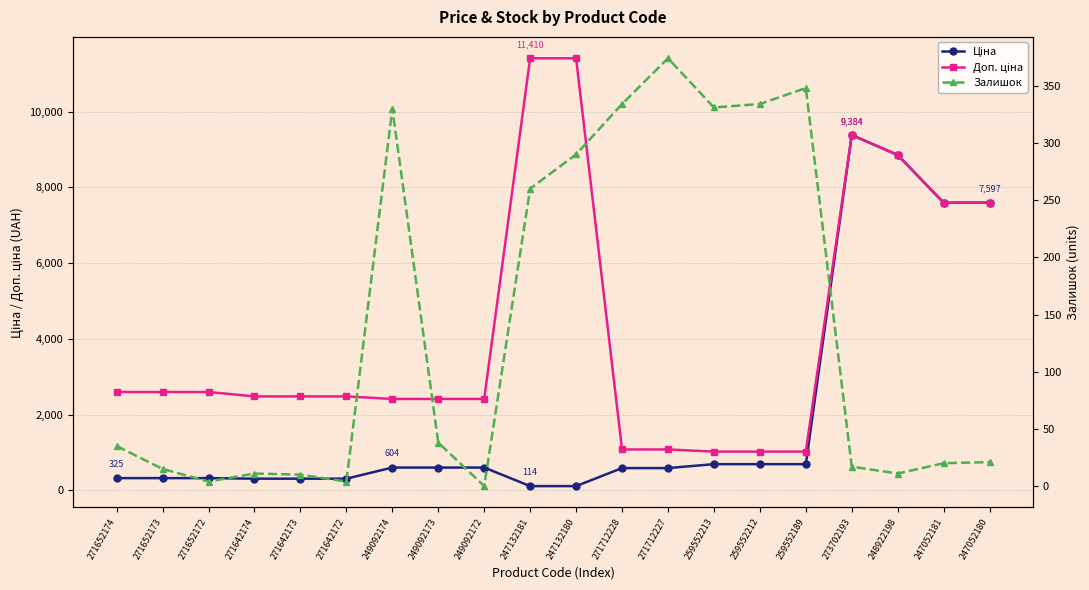

What is the difference between the maximum and second lowest values in the Залишок series?

370.0